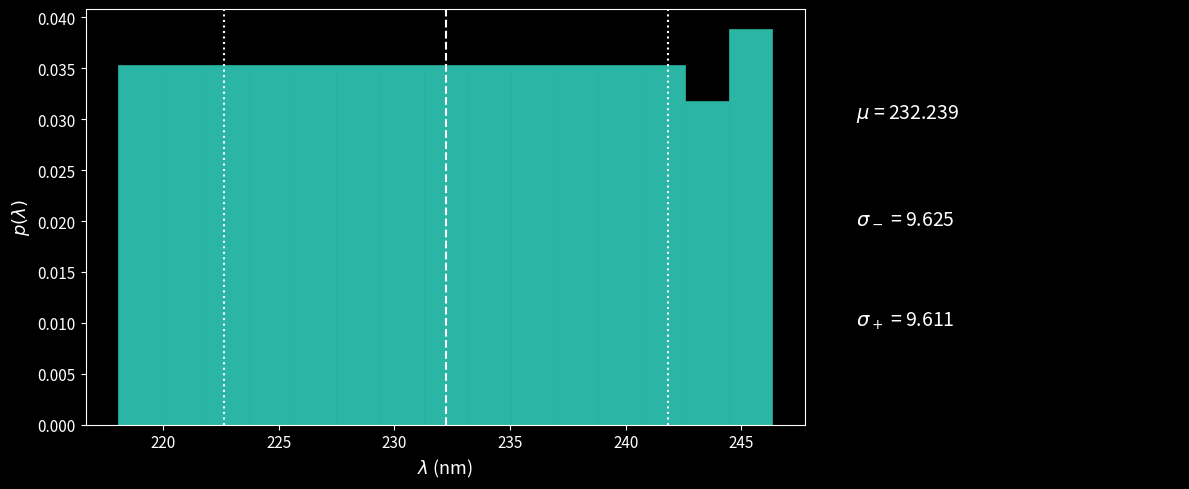

Read against the x-axis, roughly where is the centre of the tallest bar?

245.5